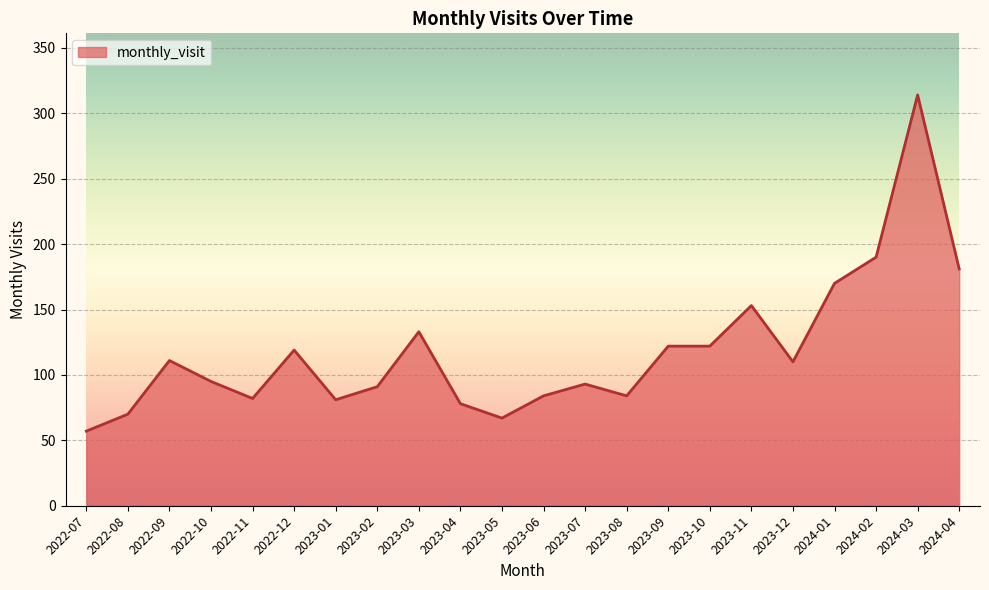

How many distinct data groups are displayed?

1